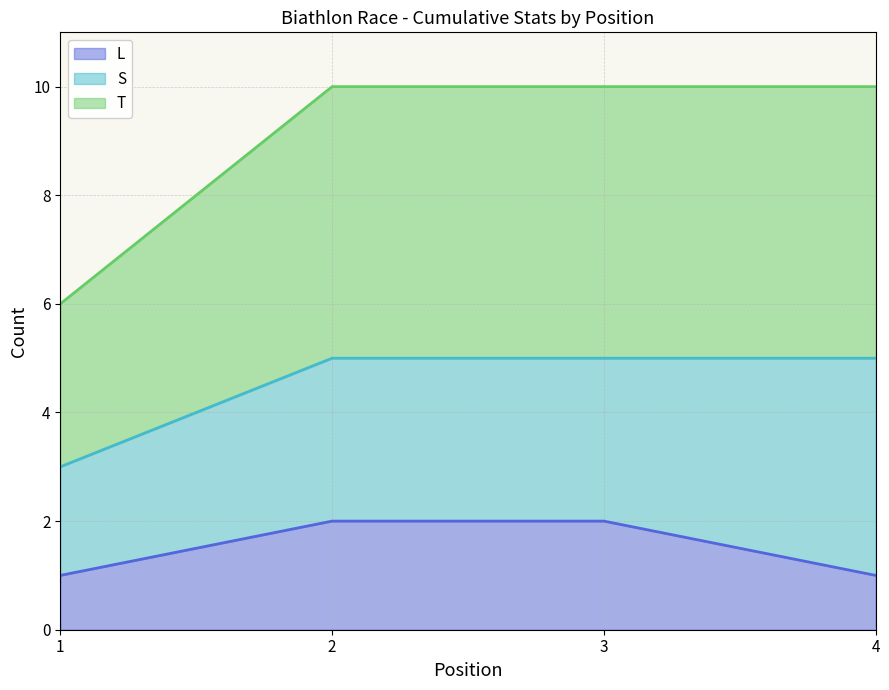

Between 1 and 3, which series saw the biggest shift?

T